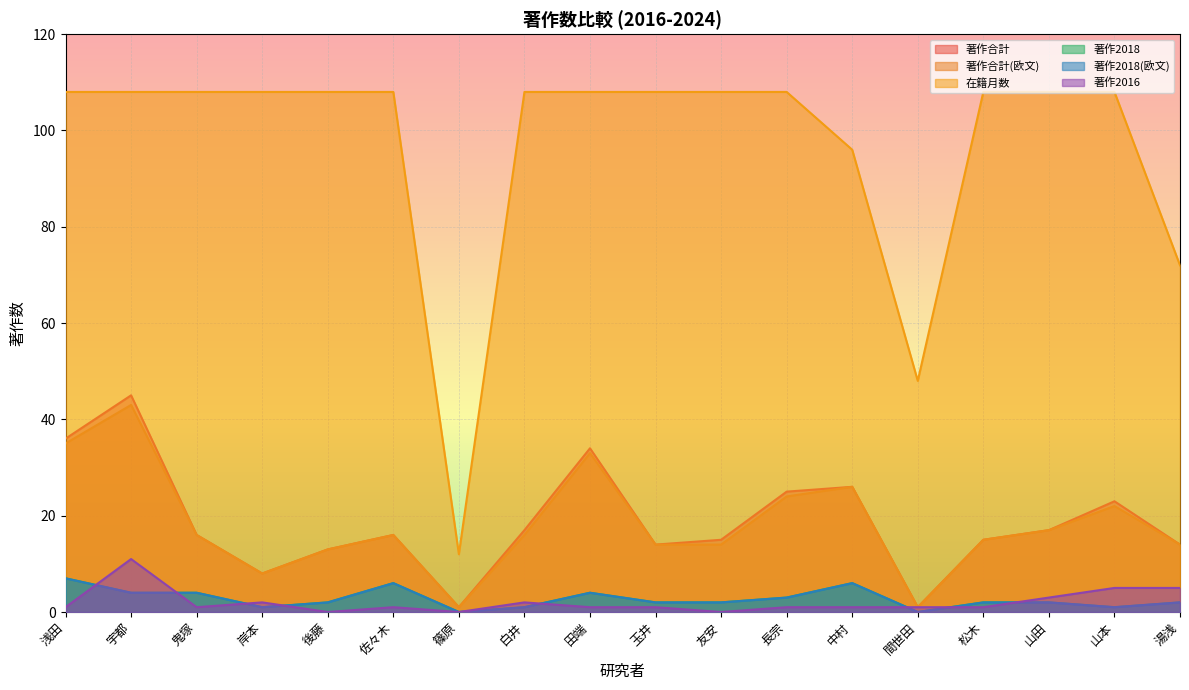

True or false: 著作合計(欧文) has more than 2 interior local peaks.

True